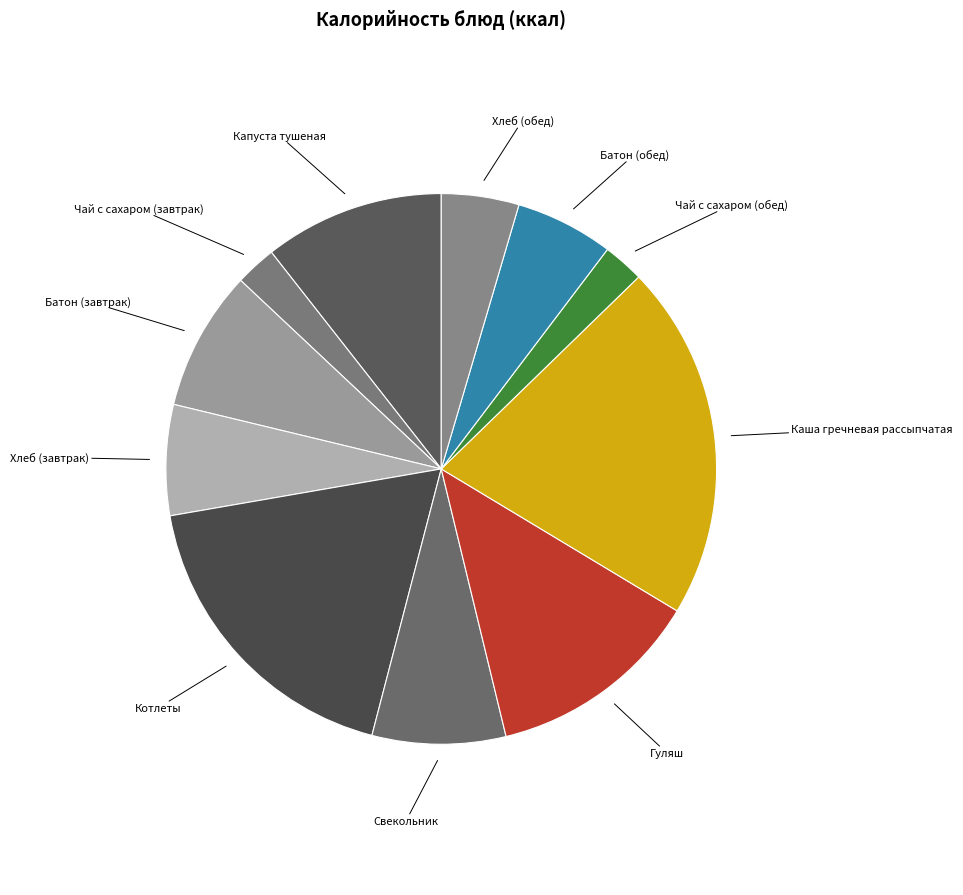

The Капуста тушеная slice represents 1% of the pie. True or false?

False